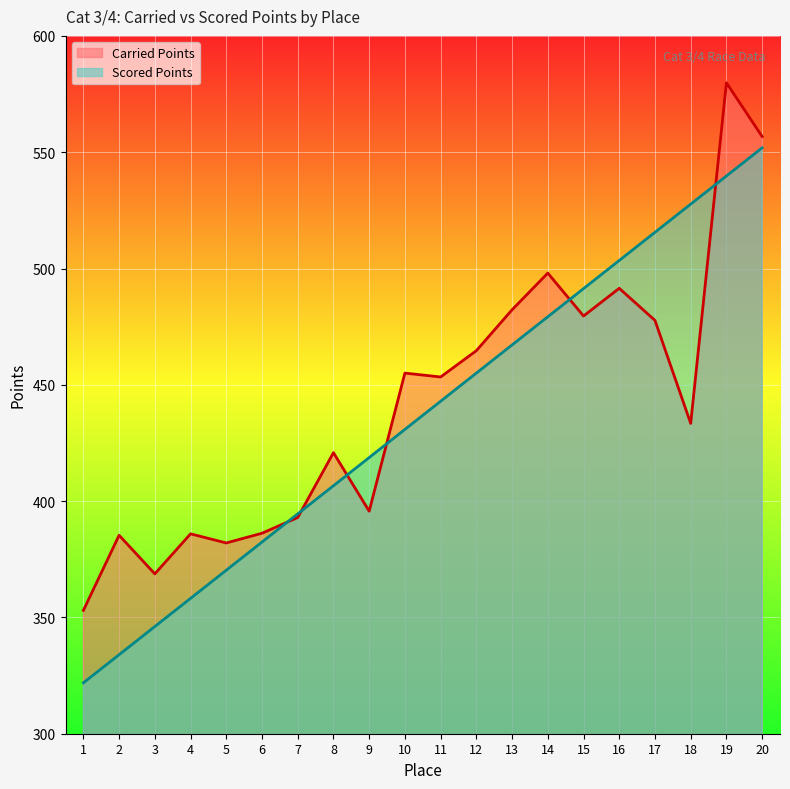

How many values in the Carried Points series are below 453?

10